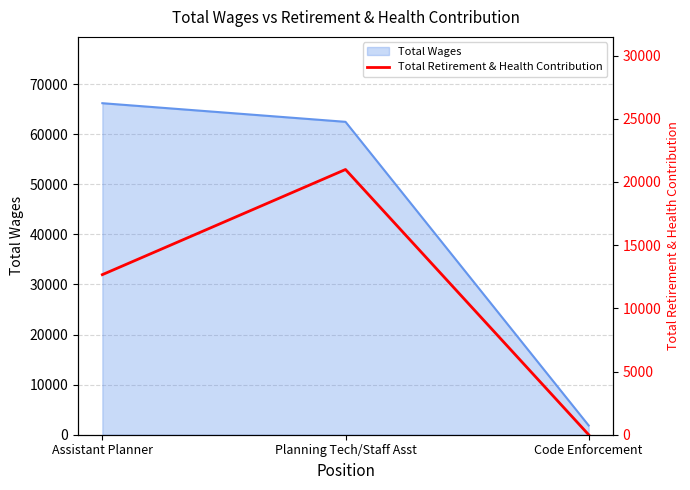

The chart shows a value of 0 at Code Enforcement. True or false?

True